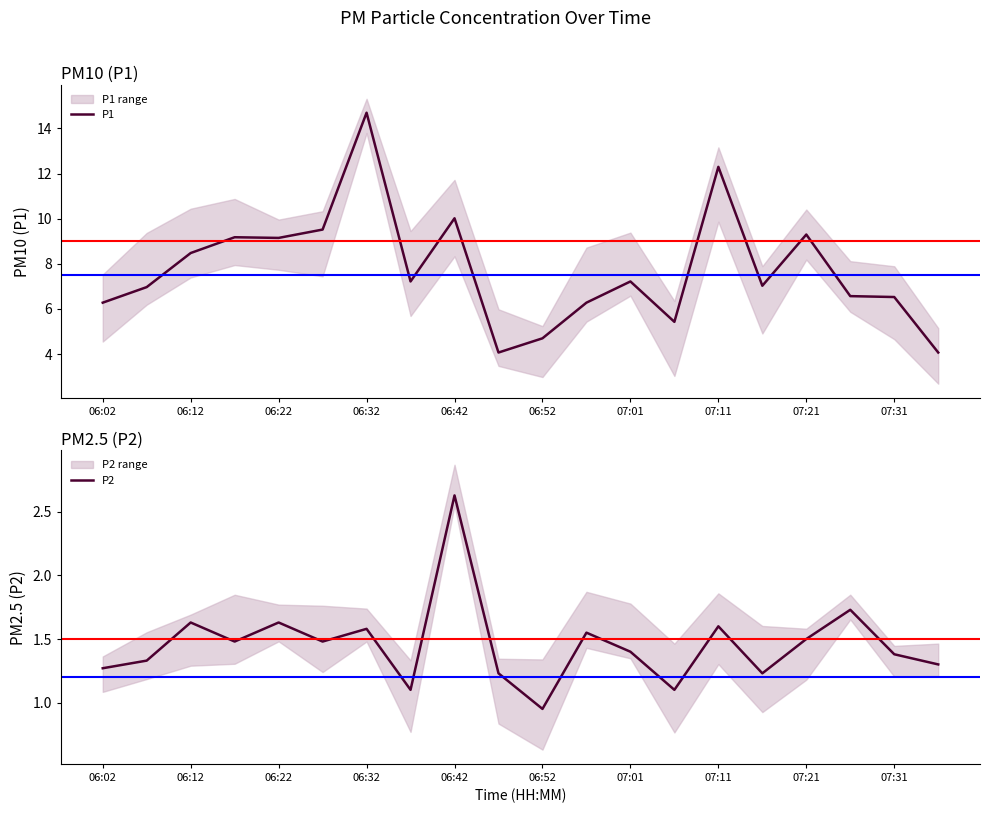

True or false: P2 has a value of 1.4 at 07:31.

True